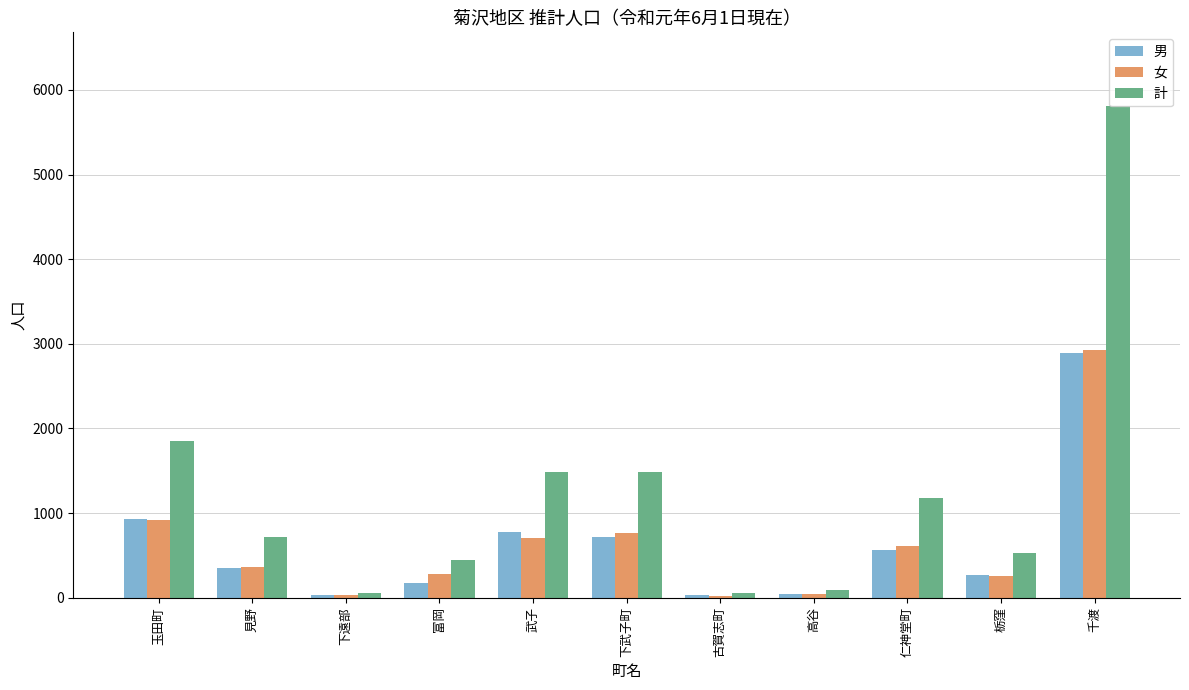

The value of 計 at 見野 is 712. True or false?

True